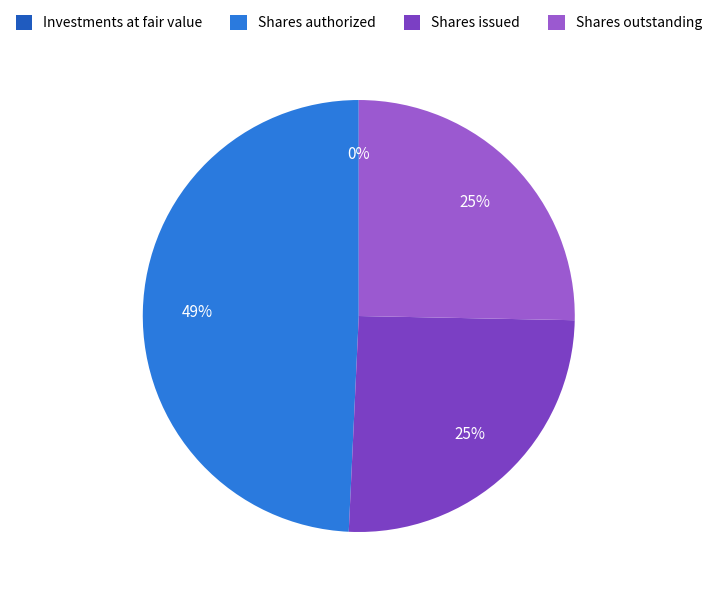

Which category has the biggest portion of the pie?

Shares authorized